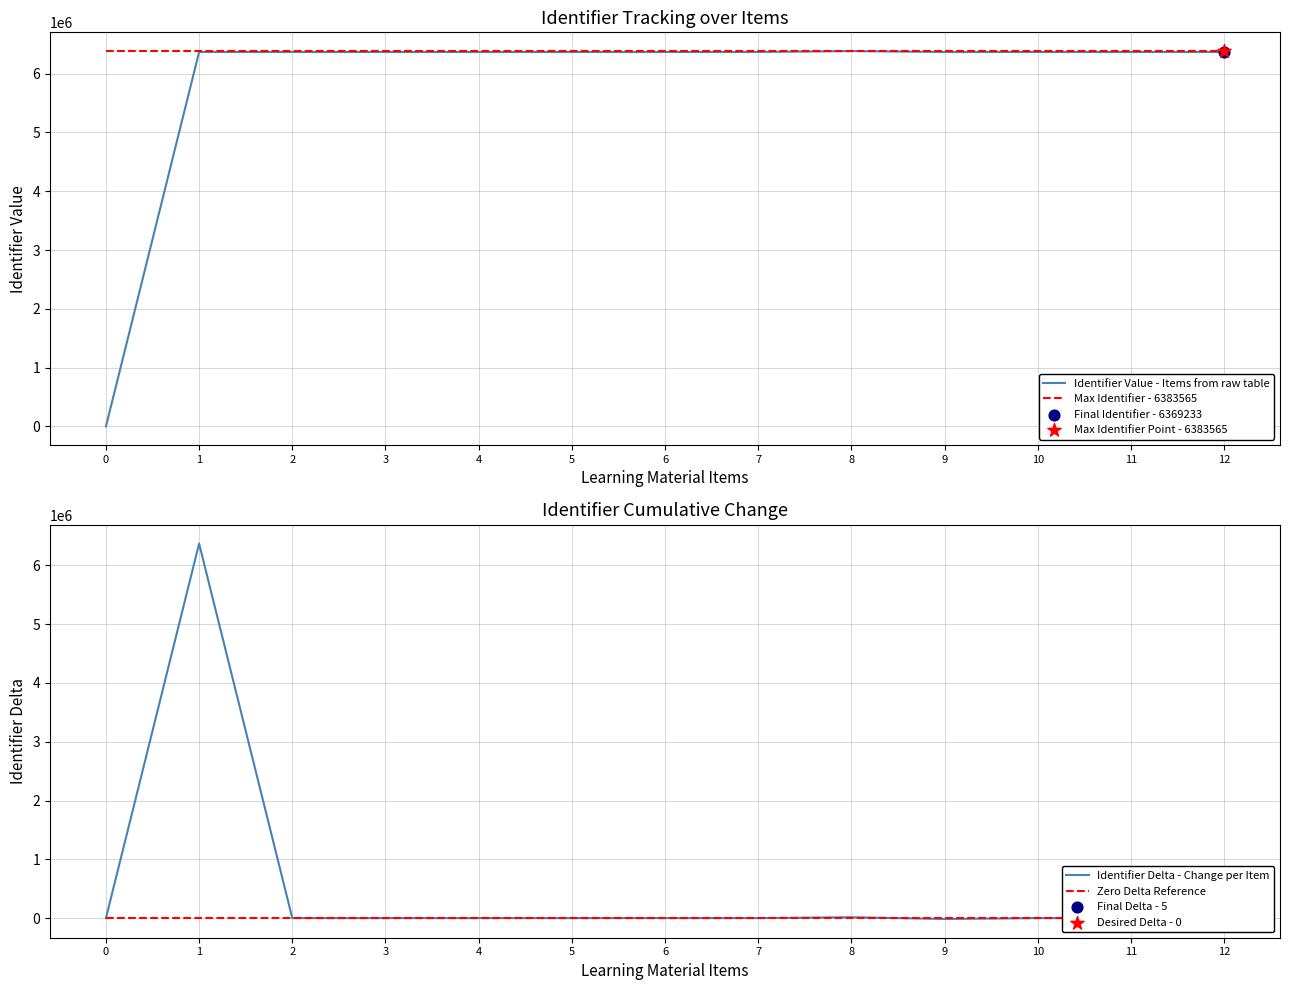

Is the value of Identifier Delta - Change per Item at 7 greater than the value of Zero Delta Reference at 0?

Yes